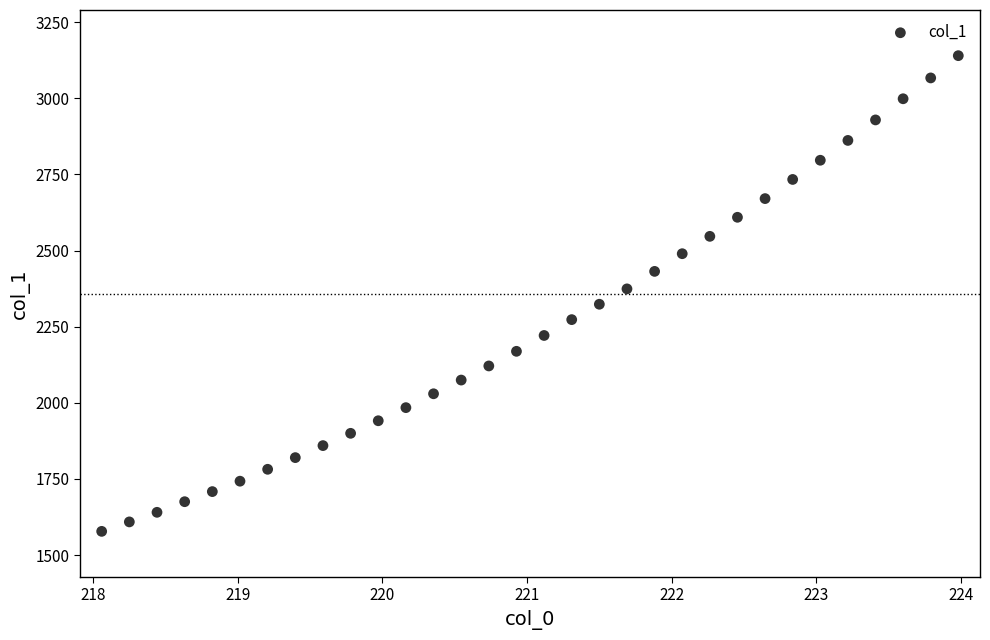

What is the range of X values (max minus min)?

5.9